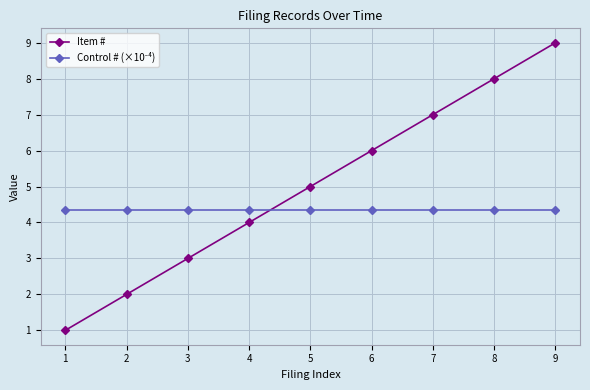

Which series changed the most between 3 and 5?

Item #